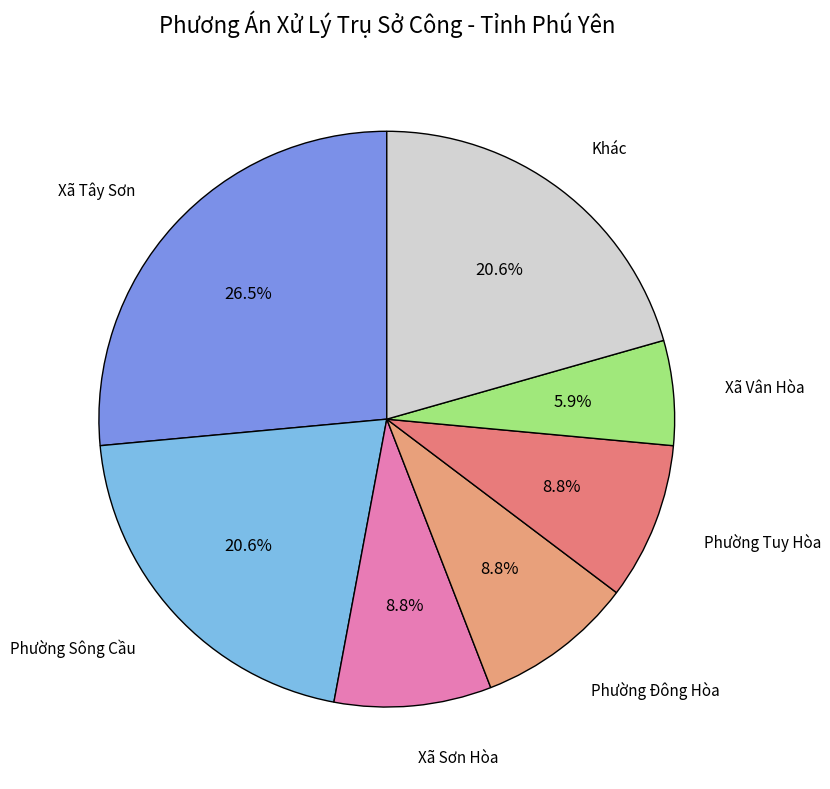

What percentage is NOT represented by Phường Sông Cầu?

79.4%